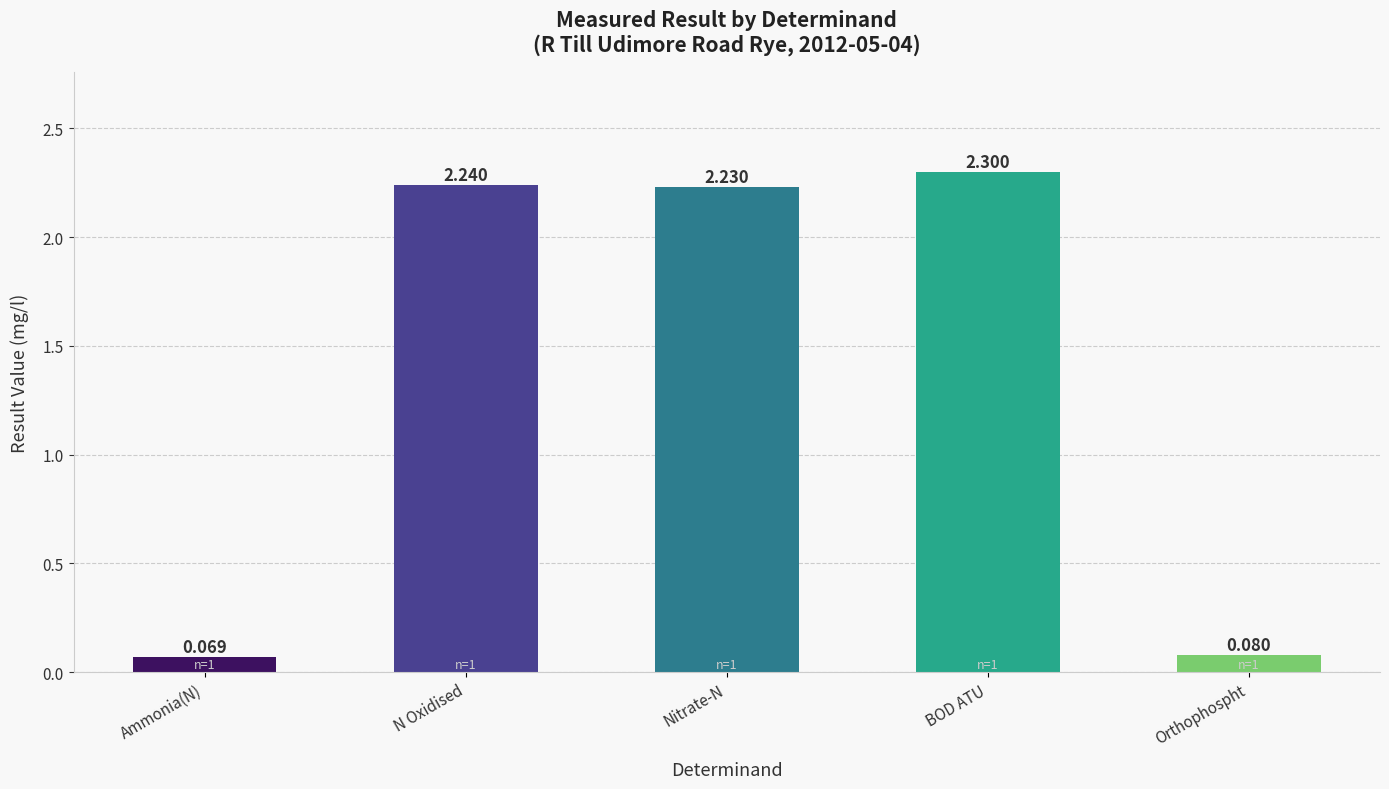

How many values are below 2?

2